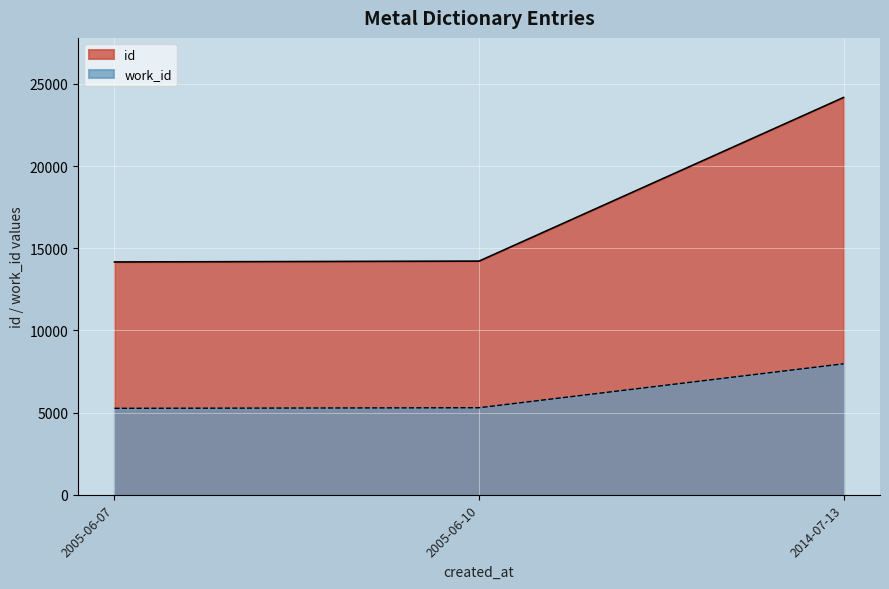

What is the average value of the work_id series?

6174